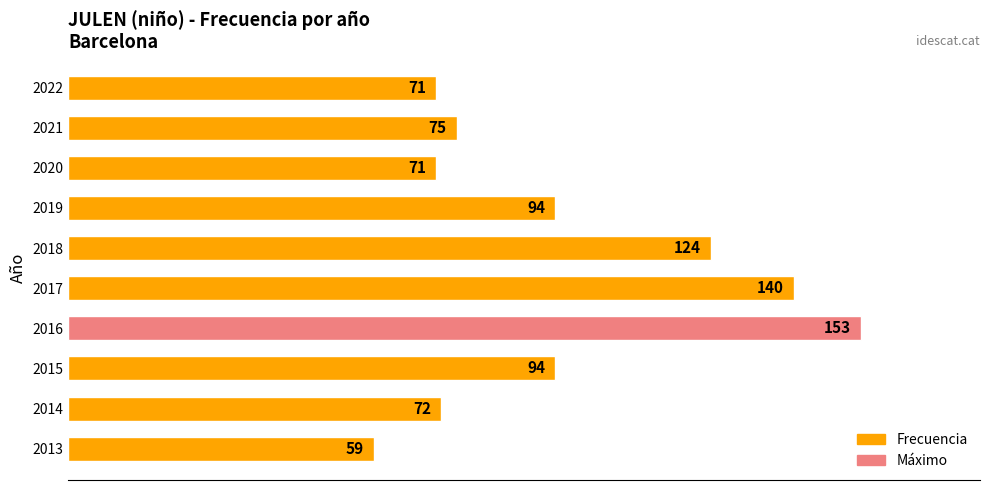

Which label corresponds to the largest value in the chart?

2016